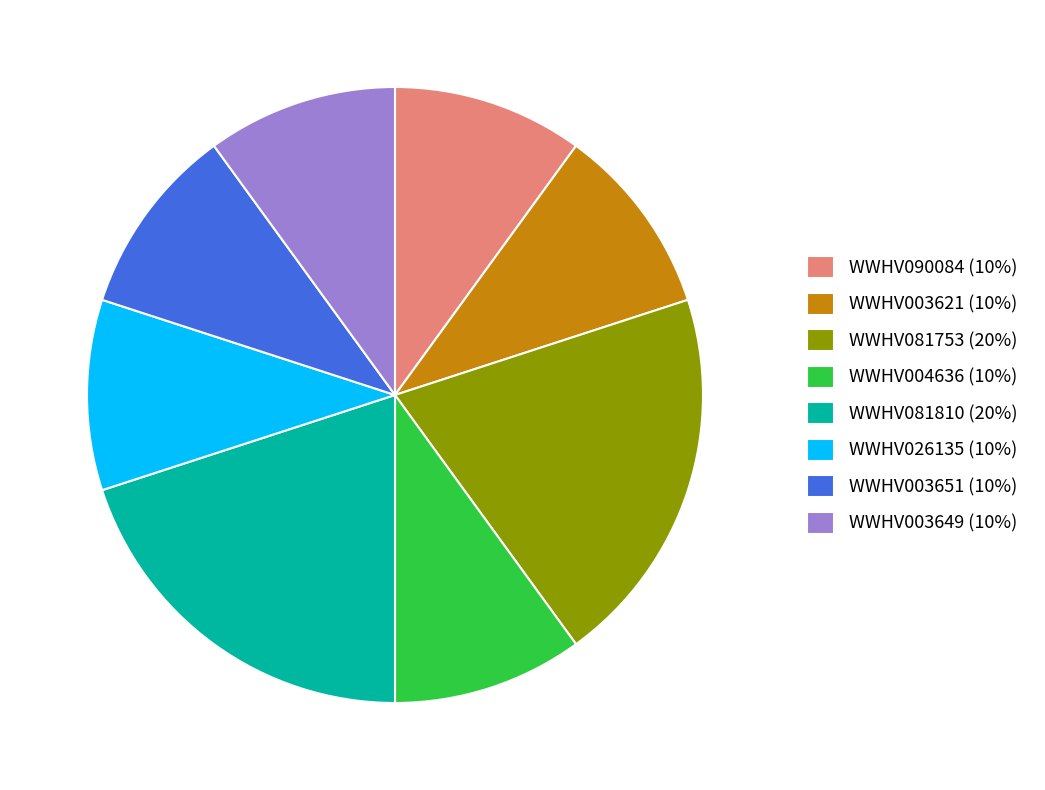

Does WWHV026135 (10%) account for over 50% of the chart?

No